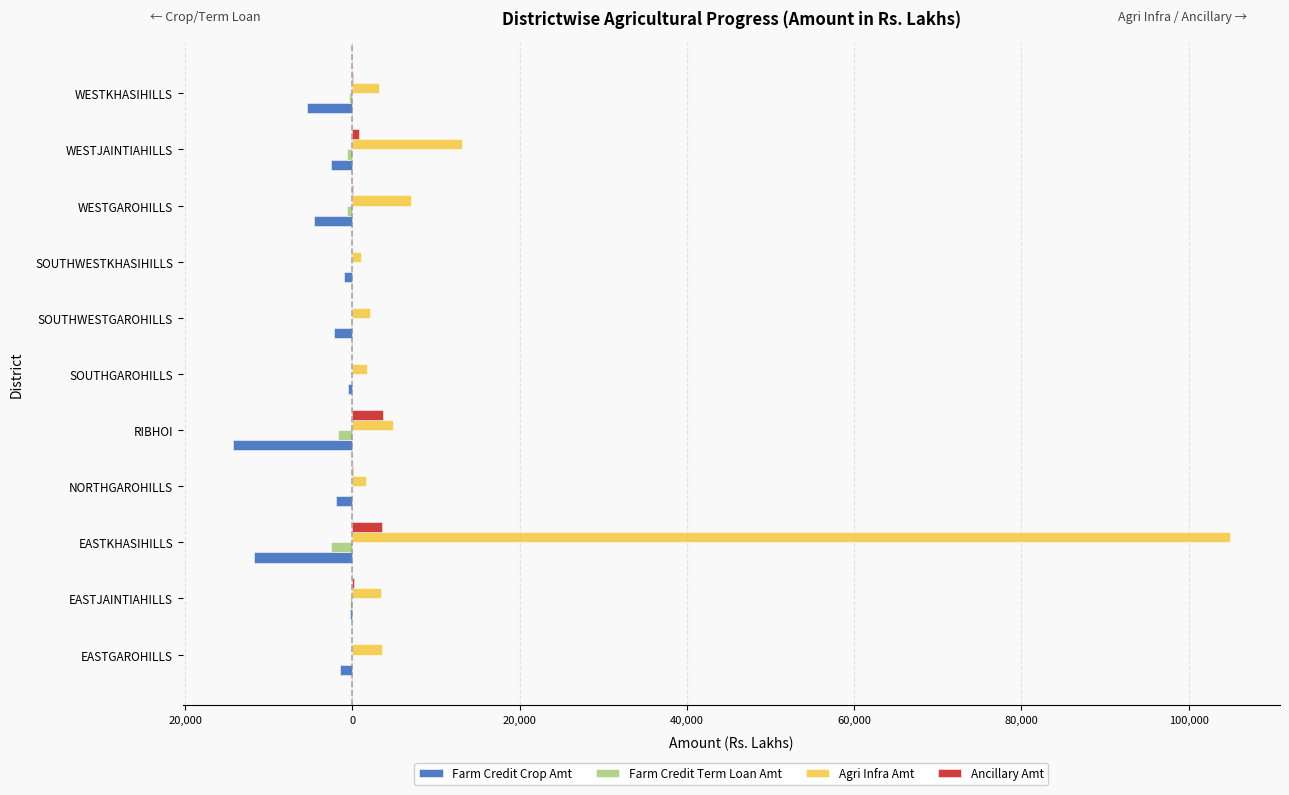

What are all the series names shown in the legend?

Farm Credit Crop Amt, Farm Credit Term Loan Amt, Agri Infra Amt, Ancillary Amt